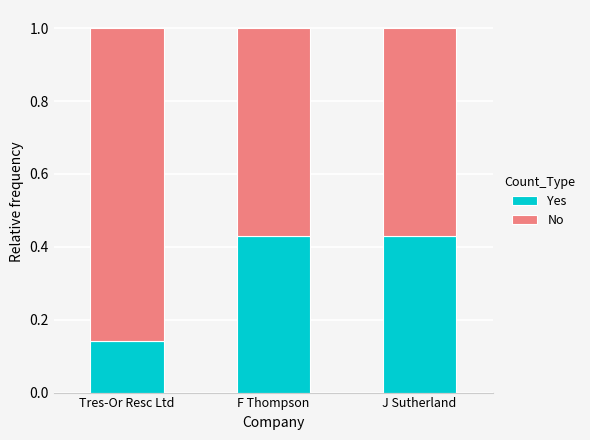

True or false: Yes has a value of 0.3 at J Sutherland.

False